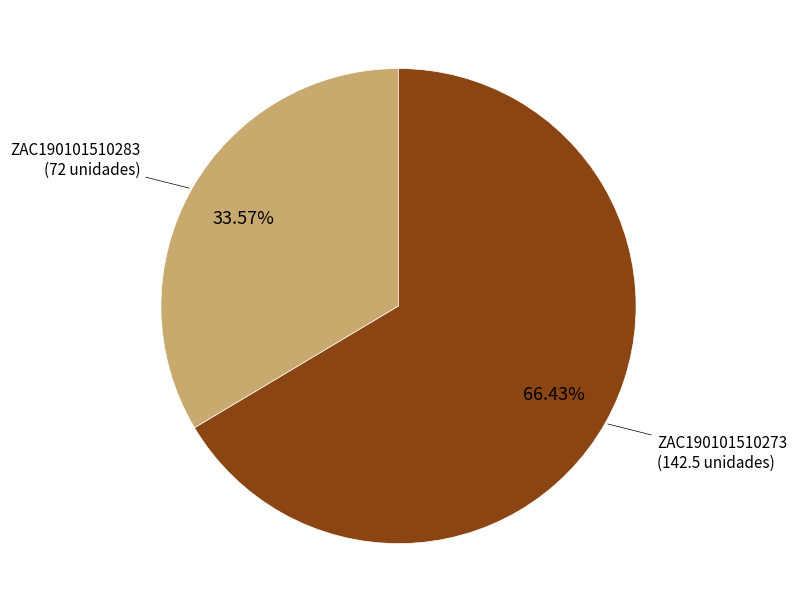

Is there any slice that represents more than half of the pie?

Yes